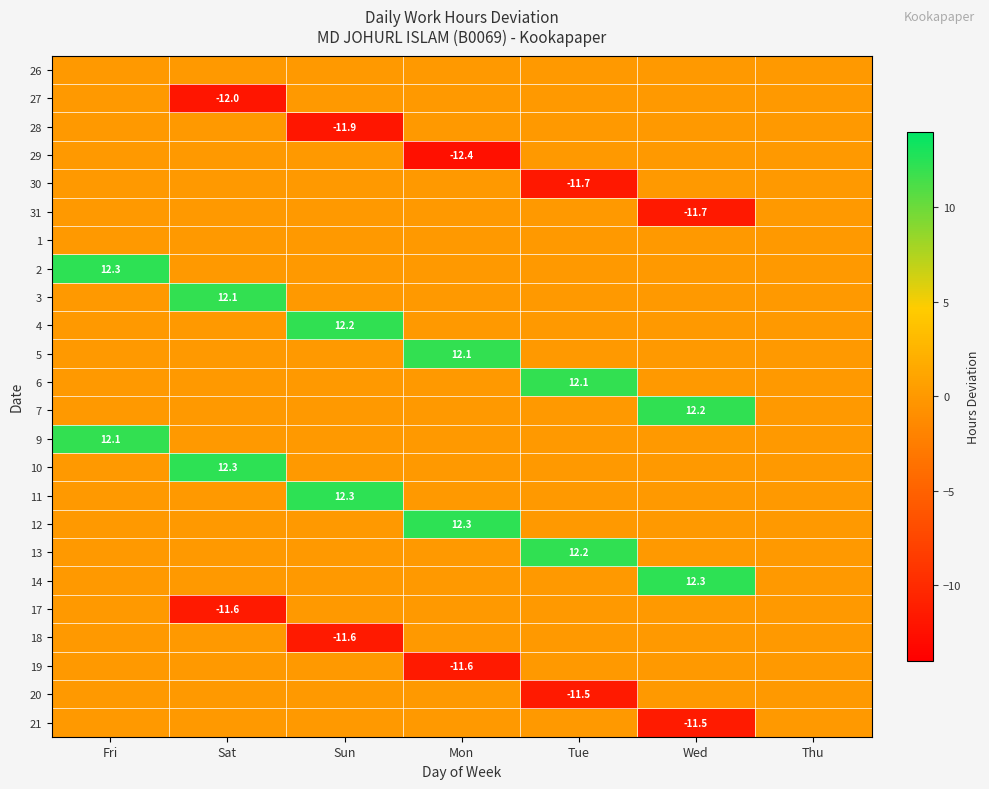

Is it true that 30 equals -11.7 at Tue?

True